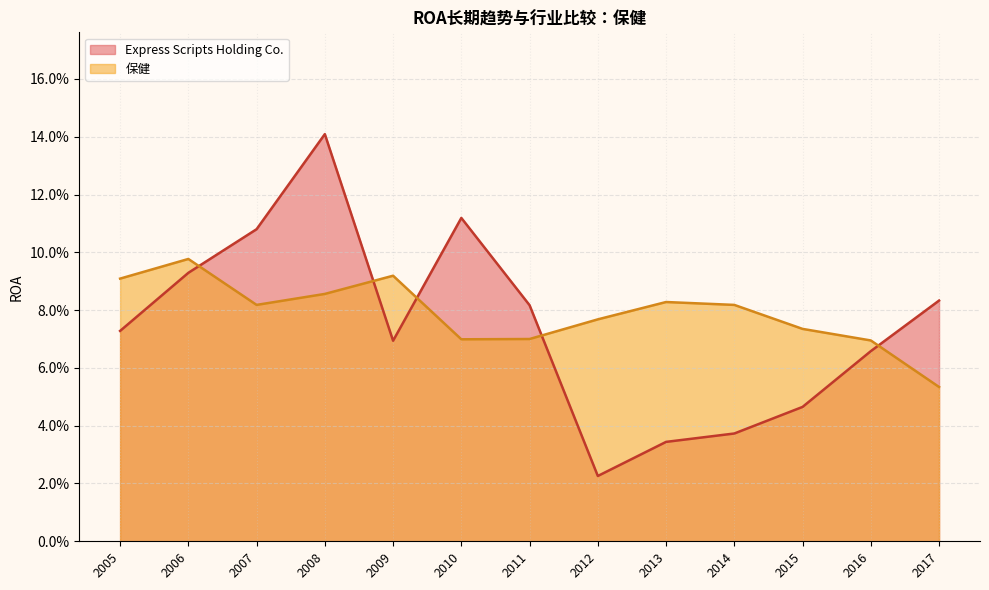

Reading right to left, list all the values displayed in this chart.

Express Scripts Holding Co.: 2005=0.1	2006=0.1	2007=0.1	2008=0.1	2009=0.1	2010=0.1	2011=0.1	2012=0.0	2013=0.0	2014=0.0	2015=0.0	2016=0.1	2017=0.1
保健: 2005=0.1	2006=0.1	2007=0.1	2008=0.1	2009=0.1	2010=0.1	2011=0.1	2012=0.1	2013=0.1	2014=0.1	2015=0.1	2016=0.1	2017=0.1